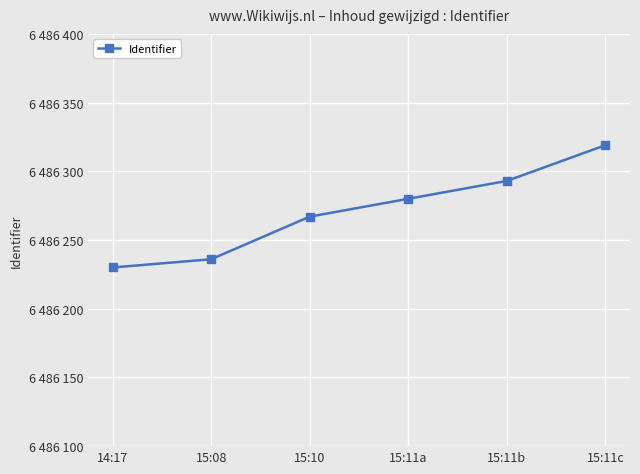

What is the change in value from 14:17 to 15:10?

+37